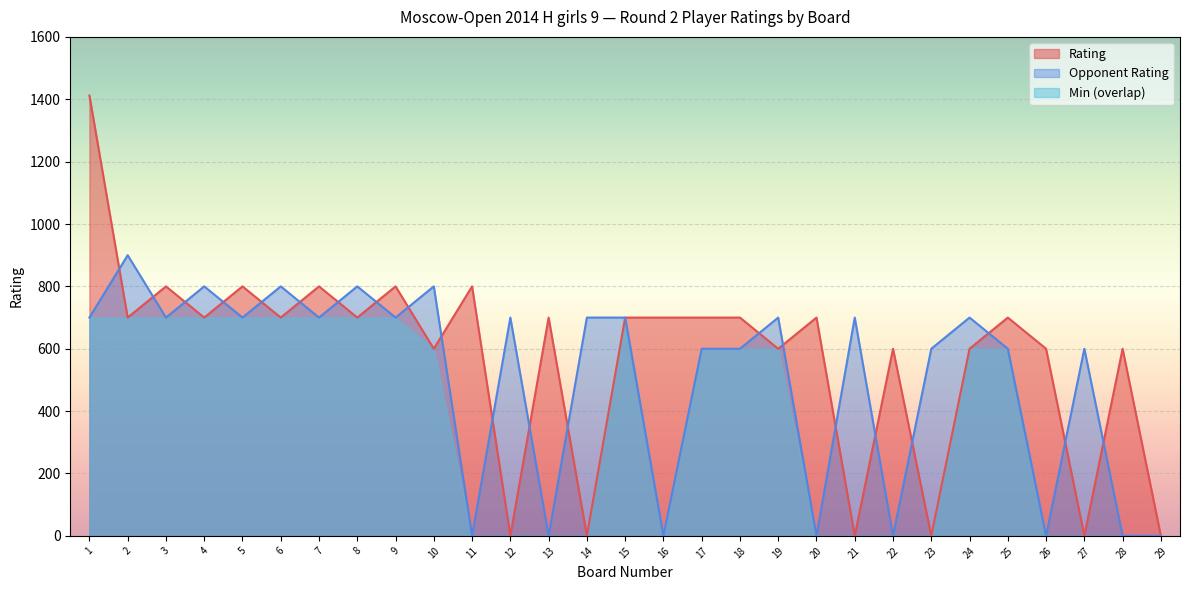

Where is the first local maximum for Rating?

3